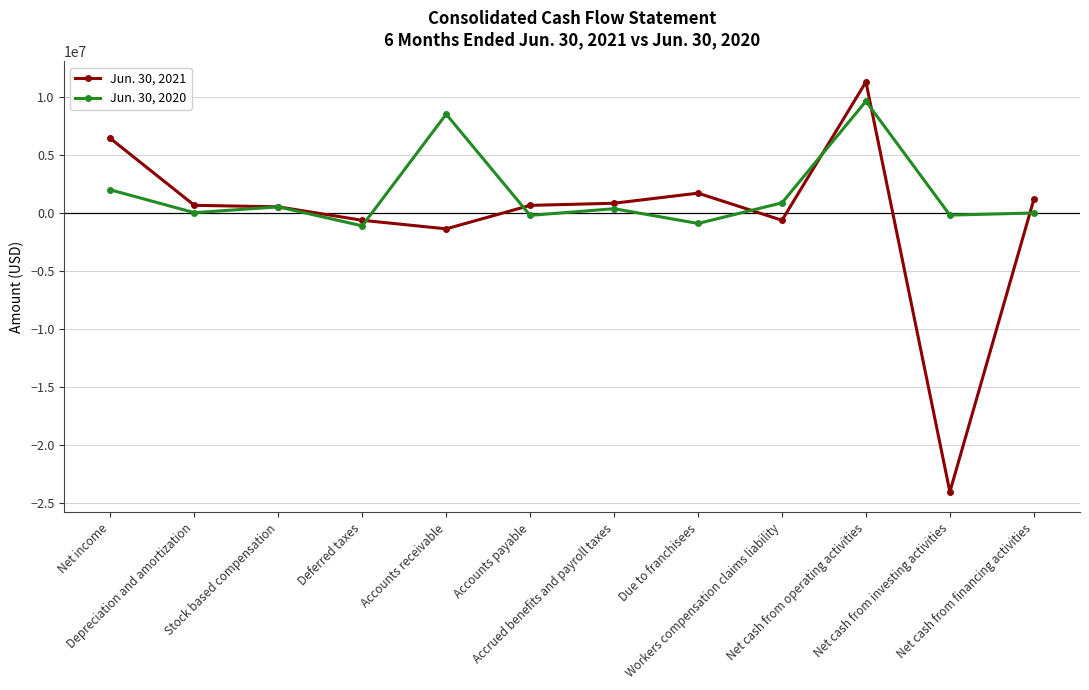

Is the value of Jun. 30, 2020 at Stock based compensation greater than the value of Jun. 30, 2021 at Net income?

No